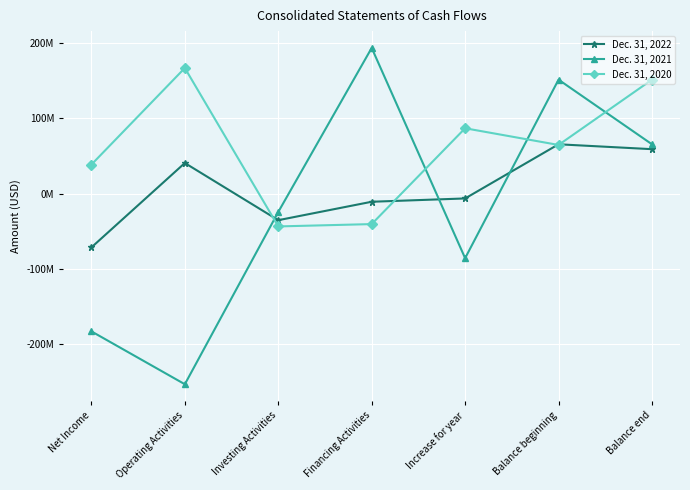

At which category is the sum across all series the highest?

Balance beginning